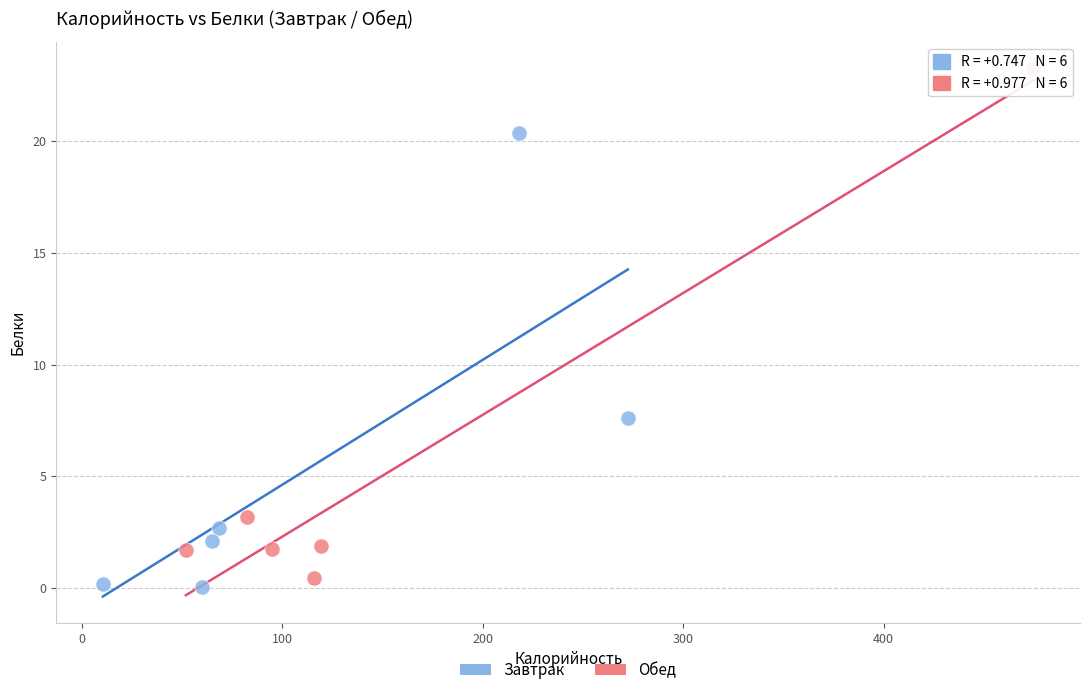

Which series has the largest Y range (max minus min)?

Обед